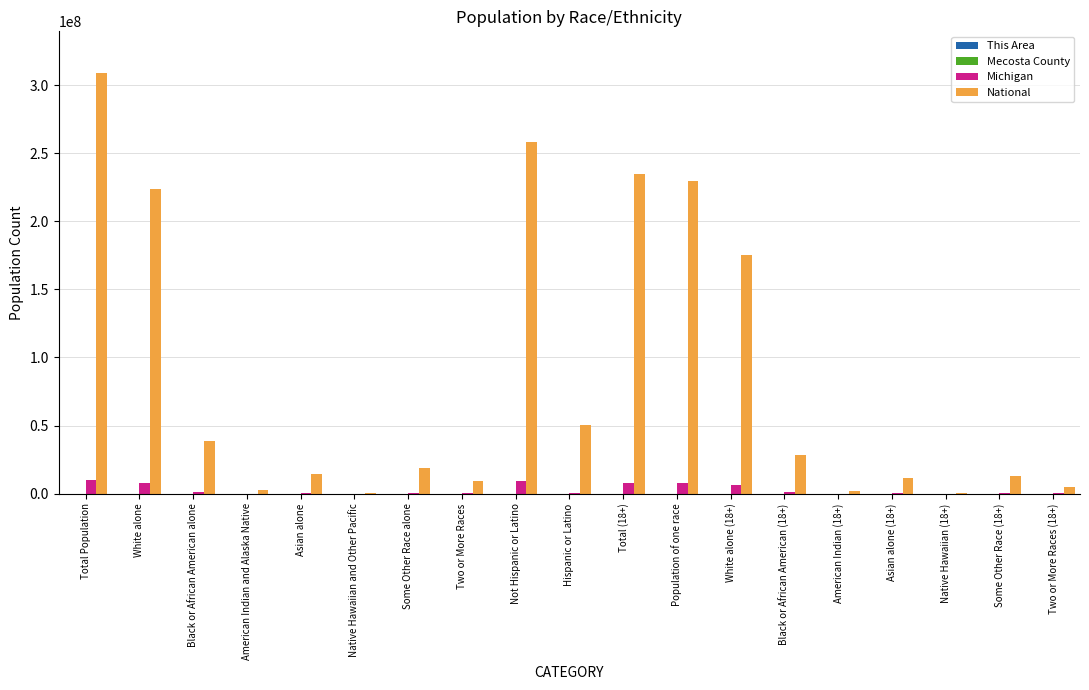

Between Native Hawaiian and Other Pacific and White alone (18+), which series saw the biggest shift?

National